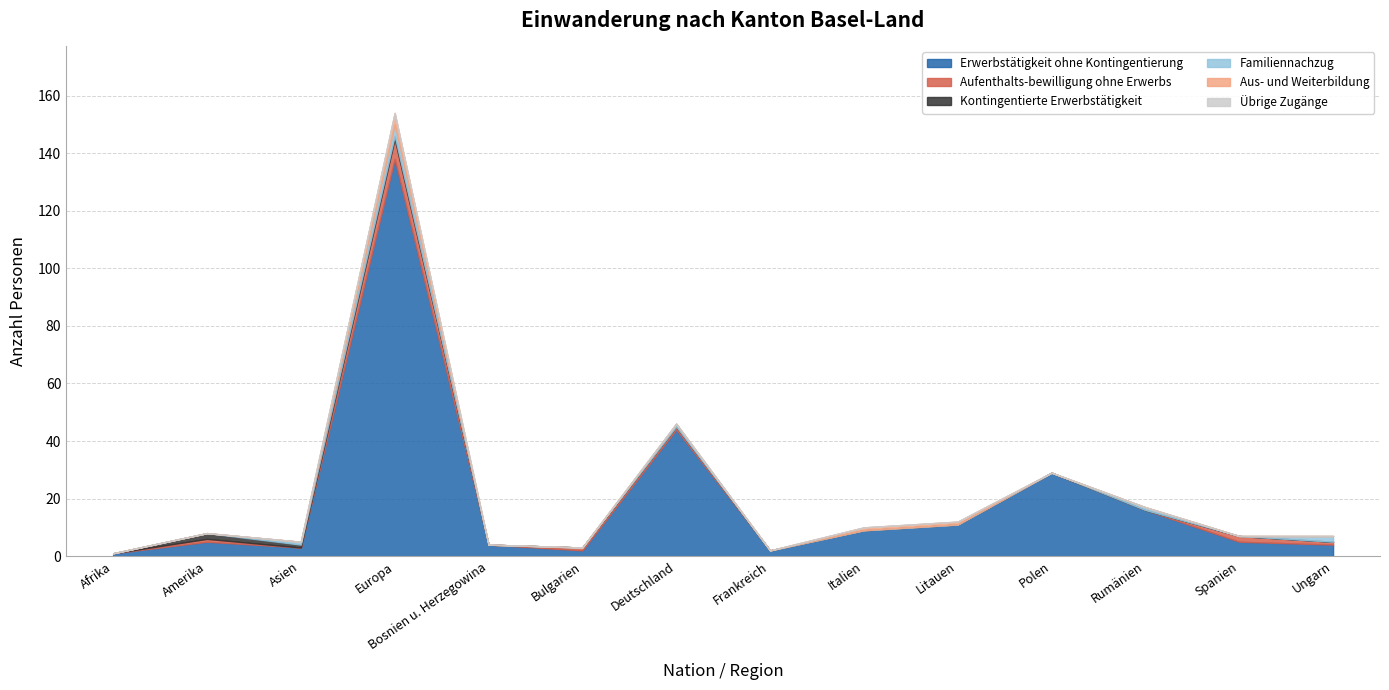

After their last crossing, which series has the higher values: Aufenthalts-bewilligung ohne Erwerbs or Kontingentierte Erwerbstätigkeit?

Aufenthalts-bewilligung ohne Erwerbs